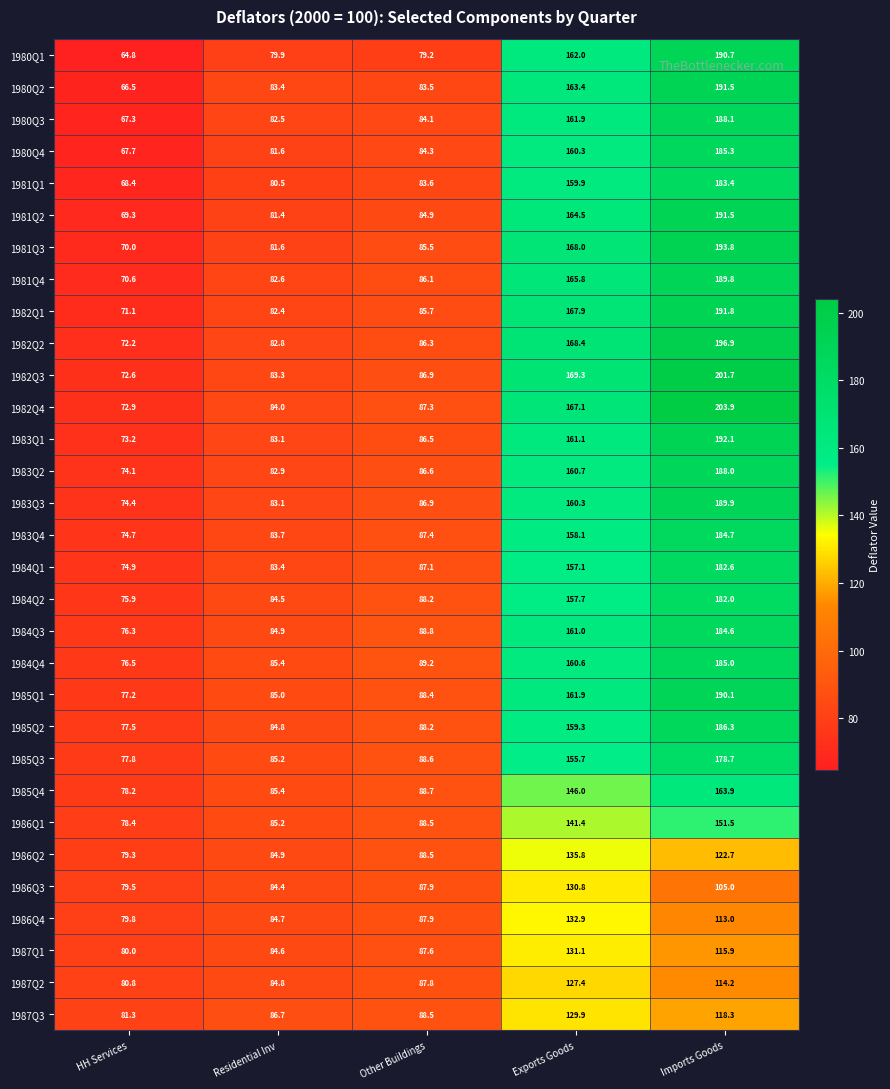

What is the sum of all 1987Q1 values?

499.2